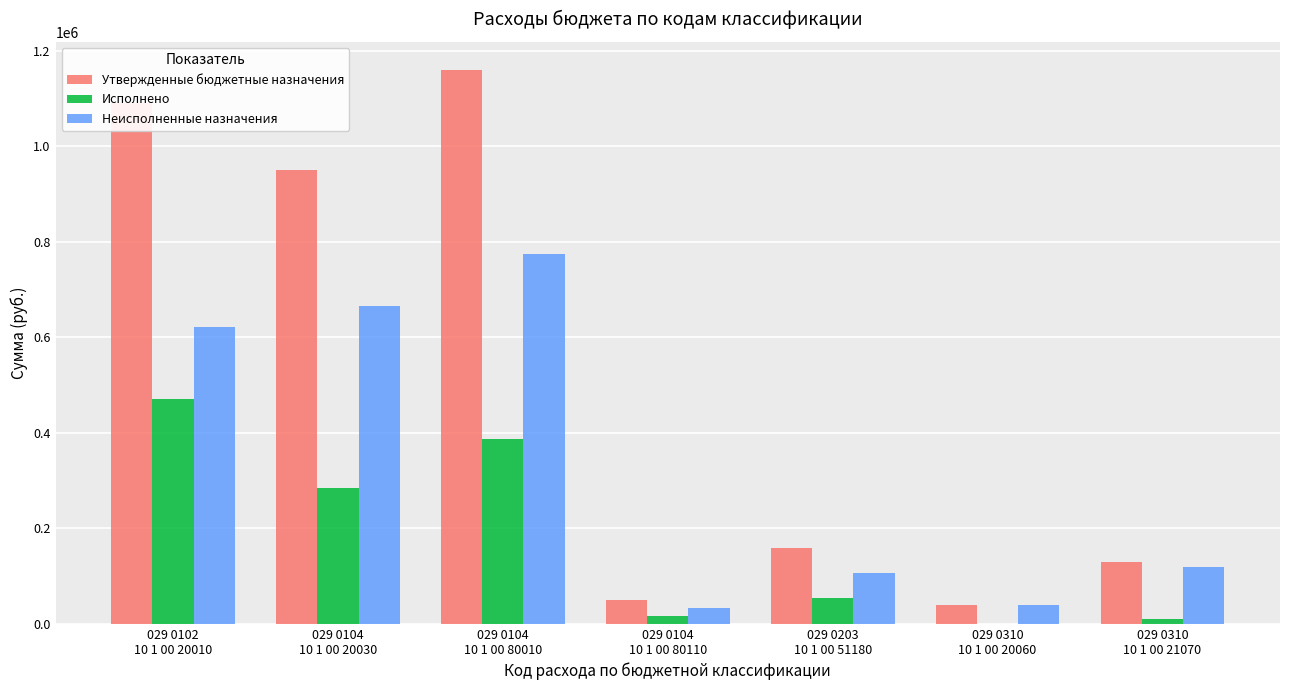

At which label does Исполнено first exceed 53232?

029 0102
10 1 00 20010